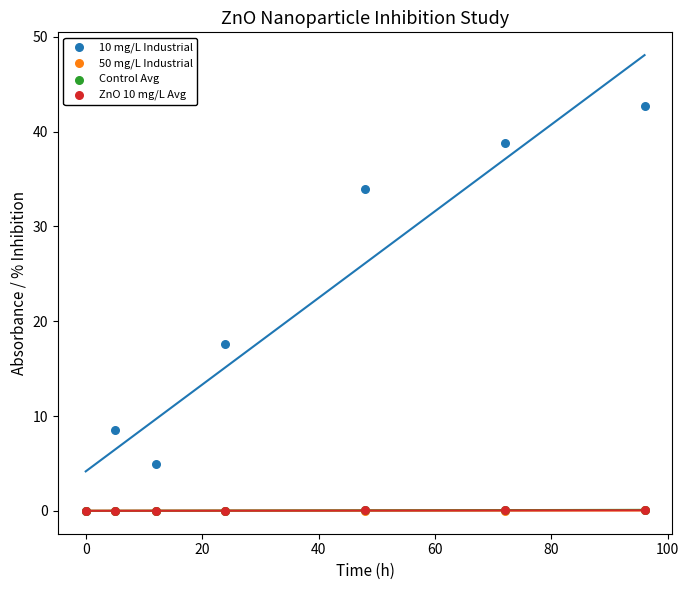

Which series reaches the maximum Y coordinate?

10 mg/L Industrial